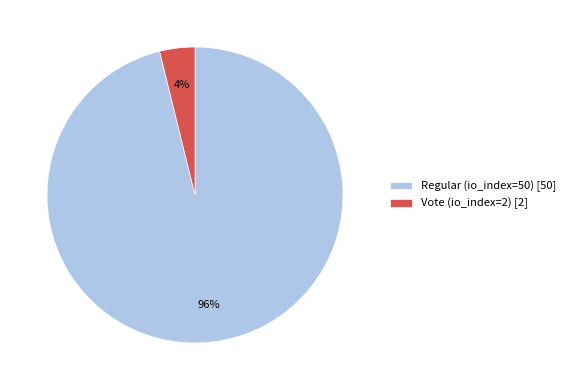

Is there a majority slice in this chart?

Yes